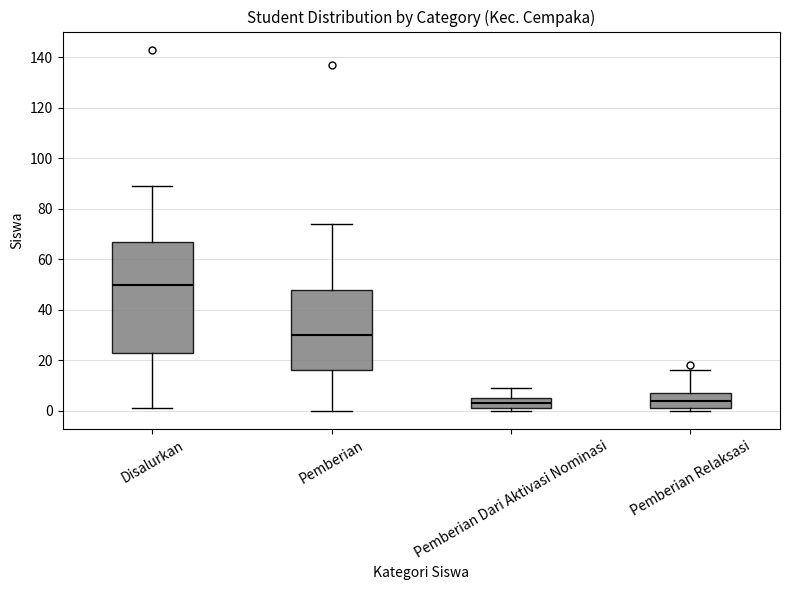

Which box has the highest median line?

Disalurkan